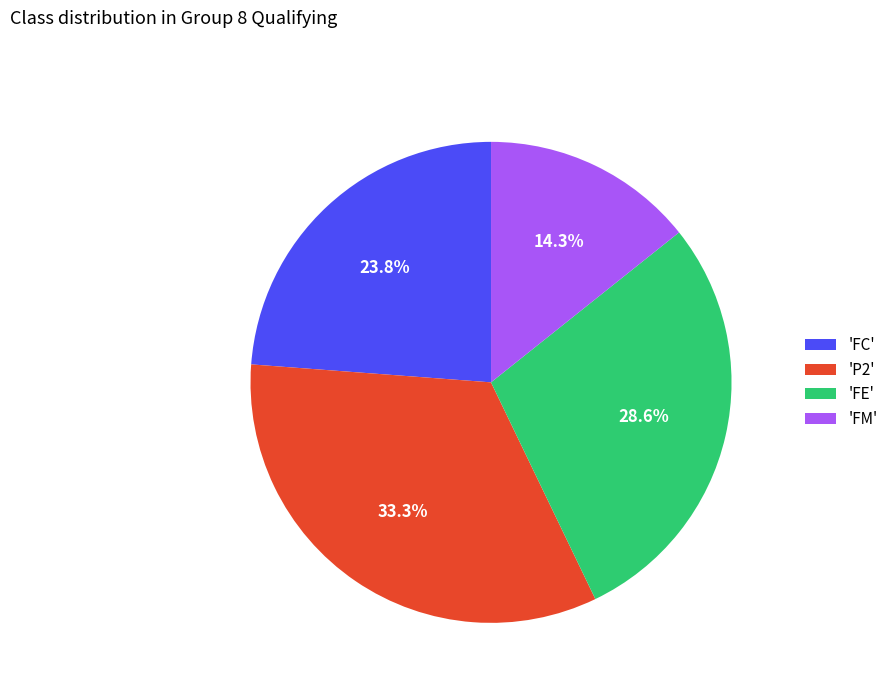

Which has a higher value, 'FE' or 'FC'?

'FE'